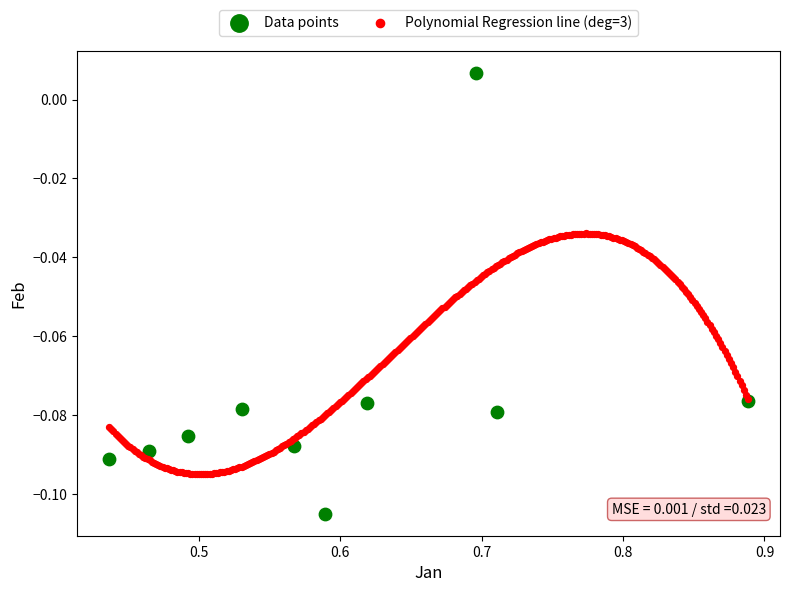

Which series contains the highest Y value?

Data points